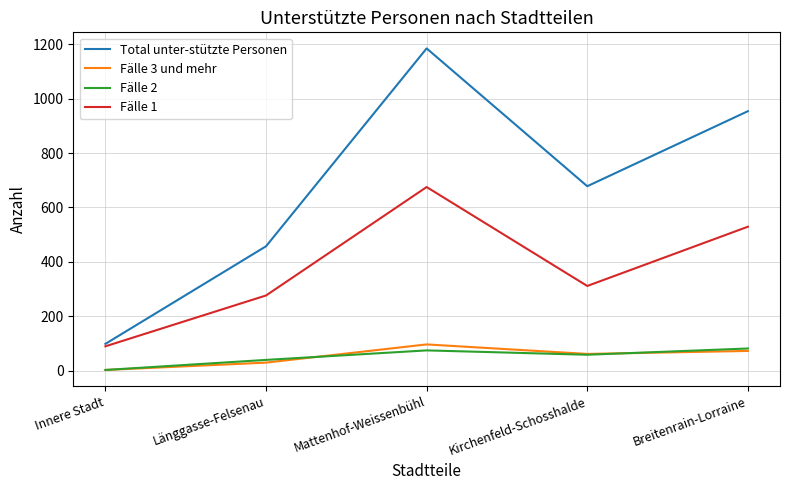

True or false: Fälle 2 and Total unter-stützte Personen cross at least once.

False